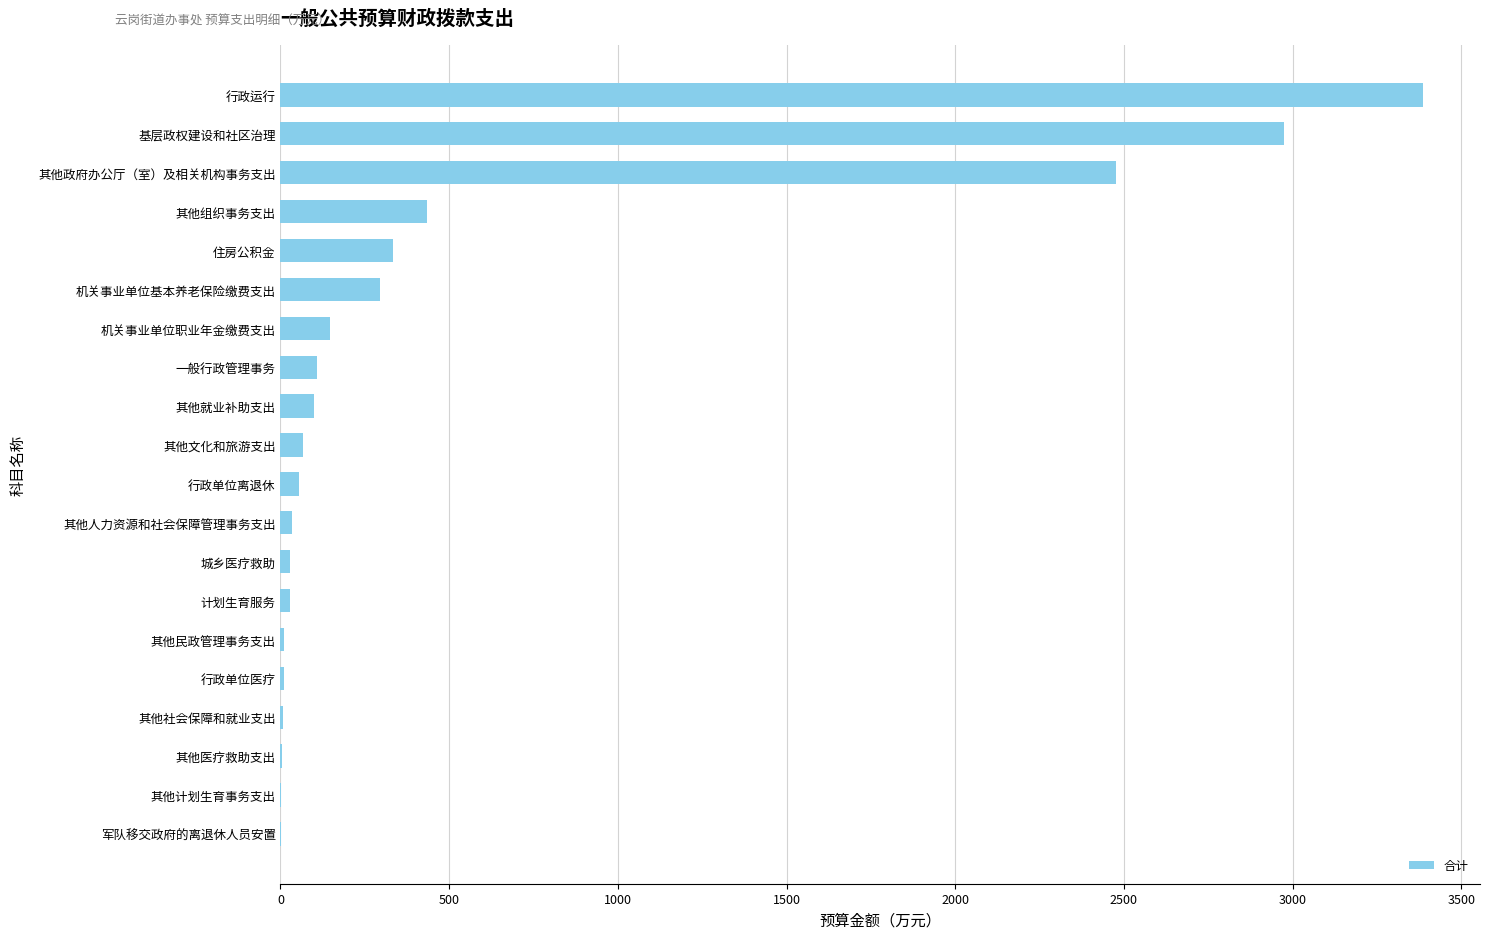

What is the change in value from 机关事业单位职业年金缴费支出 to 住房公积金?

+185.8